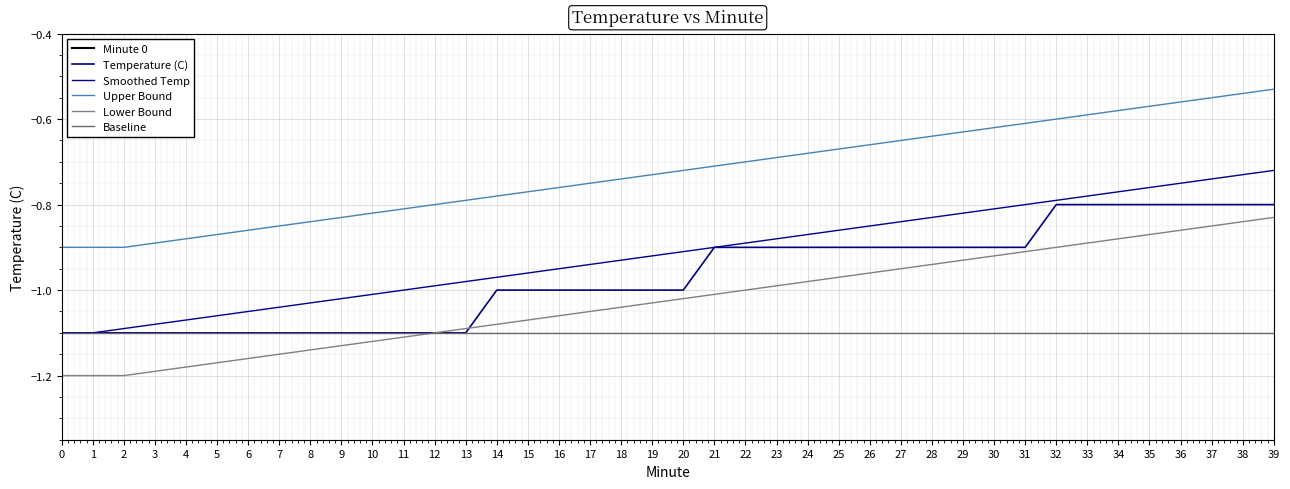

True or false: Temperature (C) and Baseline cross at least once.

False